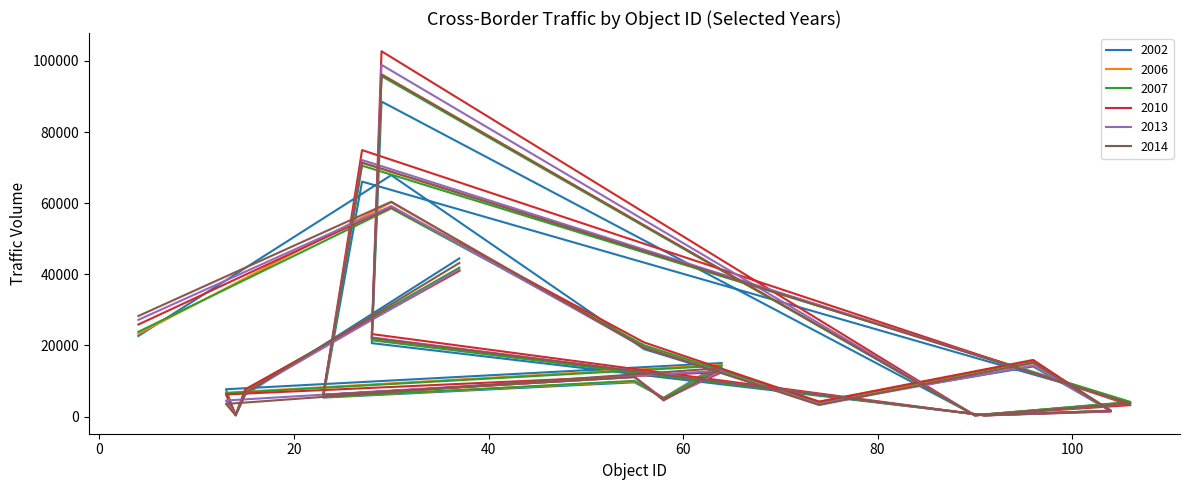

True or false: 2013 has a value of 59212 at 30.

True